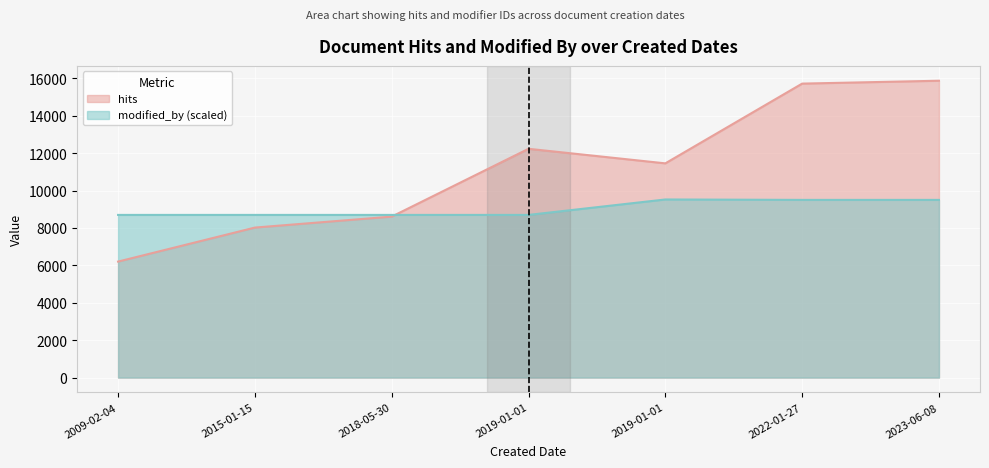

Which category has the lowest value across all series?

2009-02-04